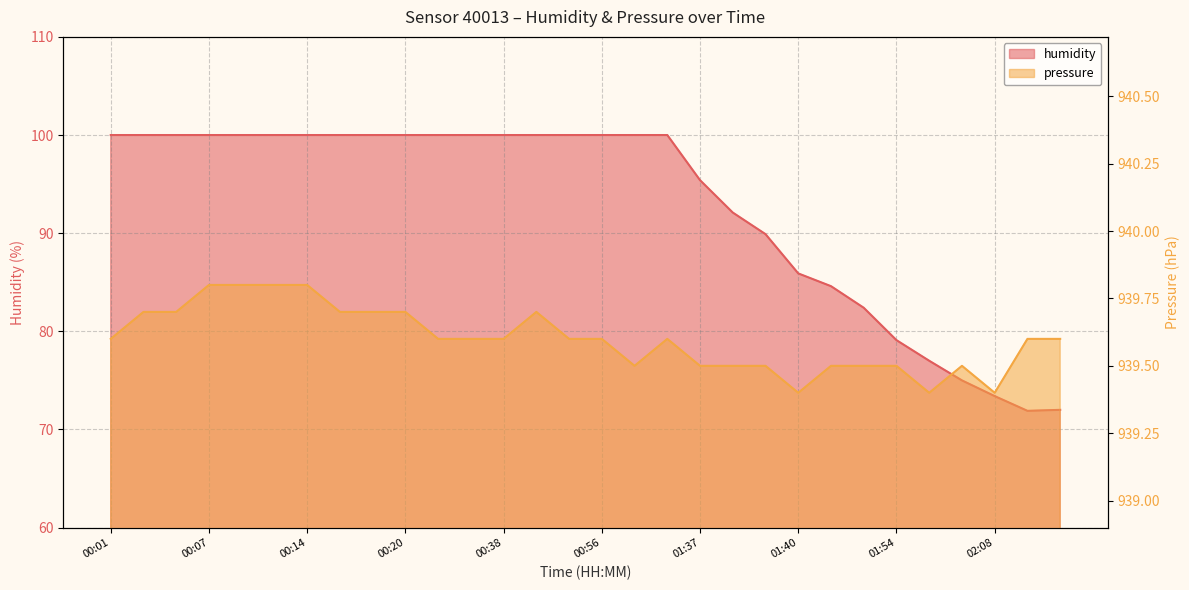

Rank the series by their average value, from highest to lowest.

pressure, humidity